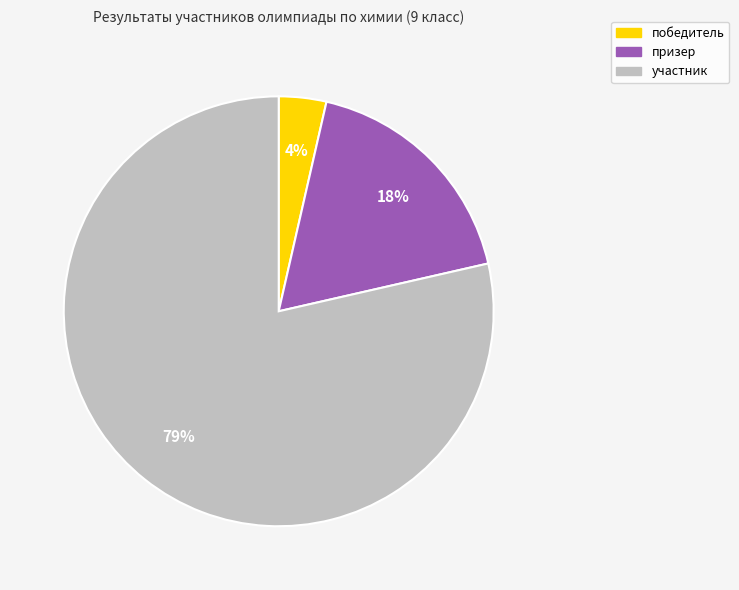

Is there any slice that represents more than half of the pie?

Yes